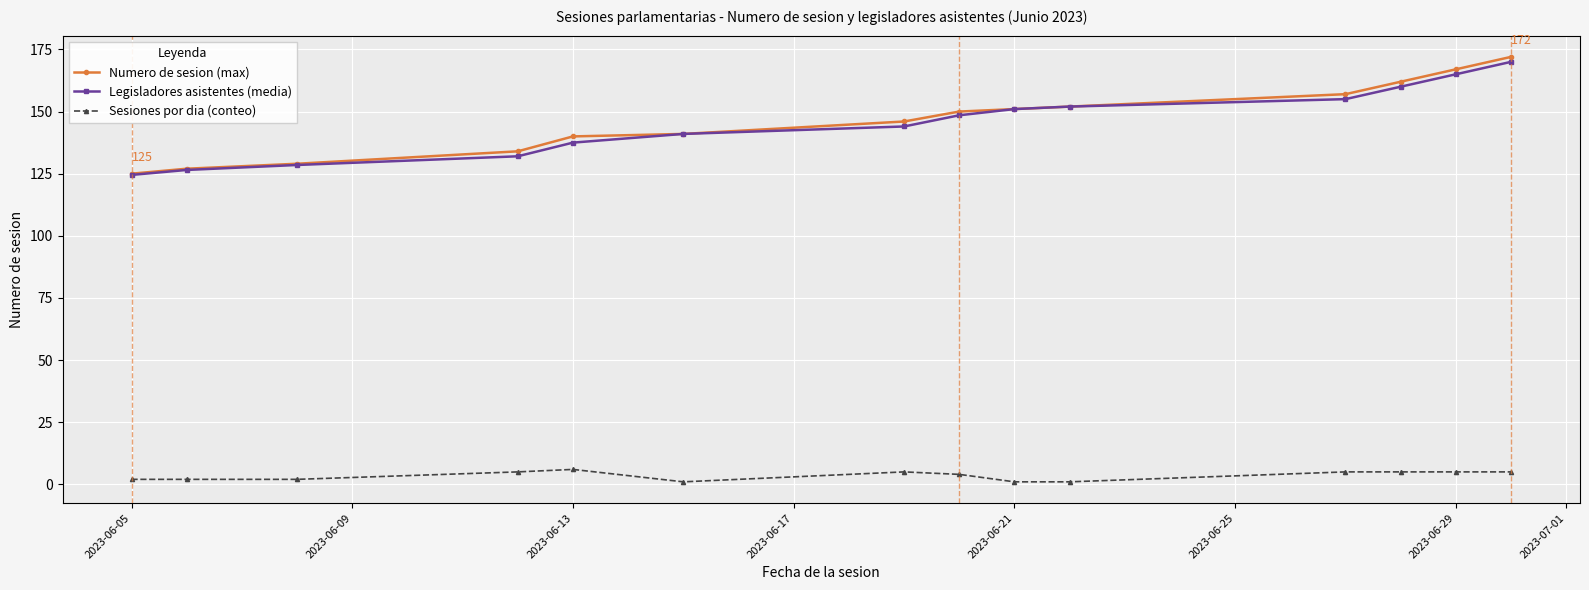

At how many categories does at least one series exceed 112?

14